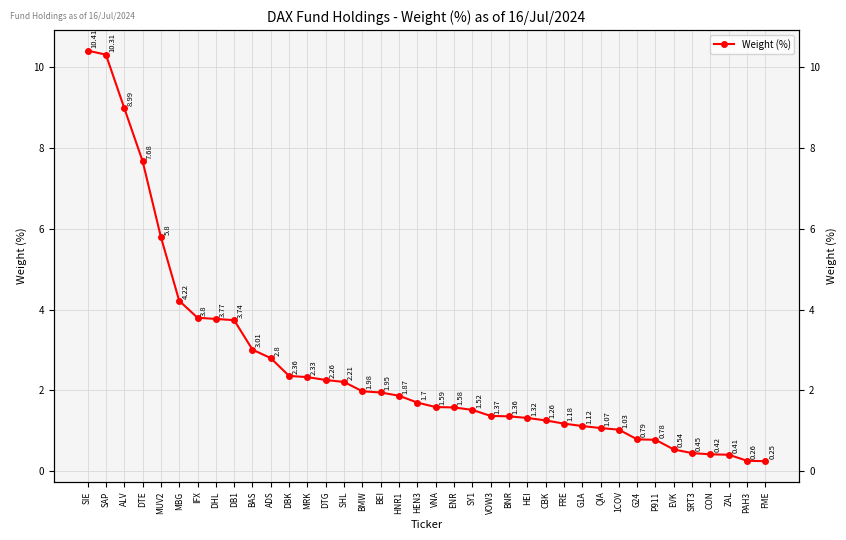

Is it true that the value at VOW3 is 2.4?

False